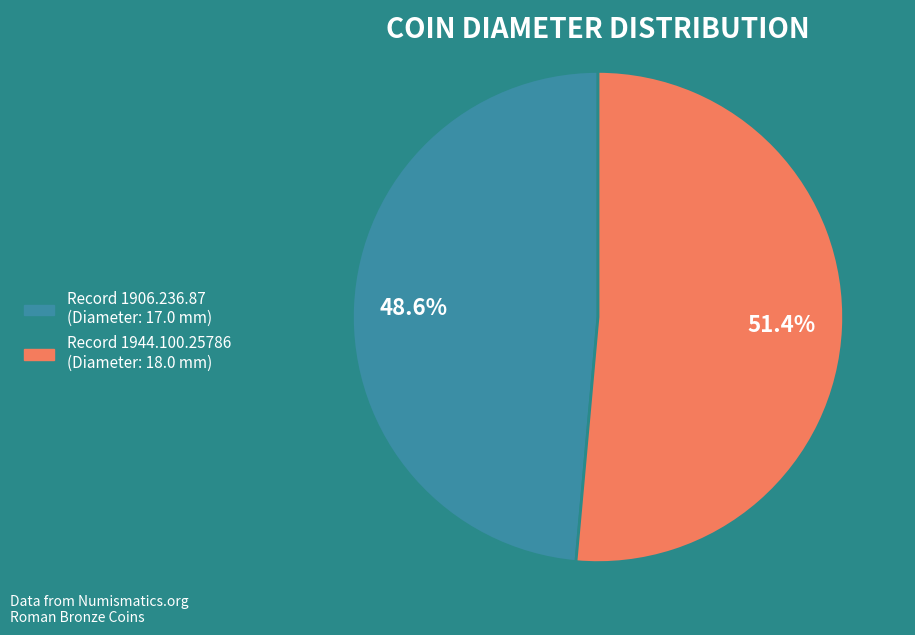

Between Record 1906.236.87 (Diameter: 17.0 mm) and Record 1944.100.25786 (Diameter: 18.0 mm), which is larger?

Record 1944.100.25786 (Diameter: 18.0 mm)